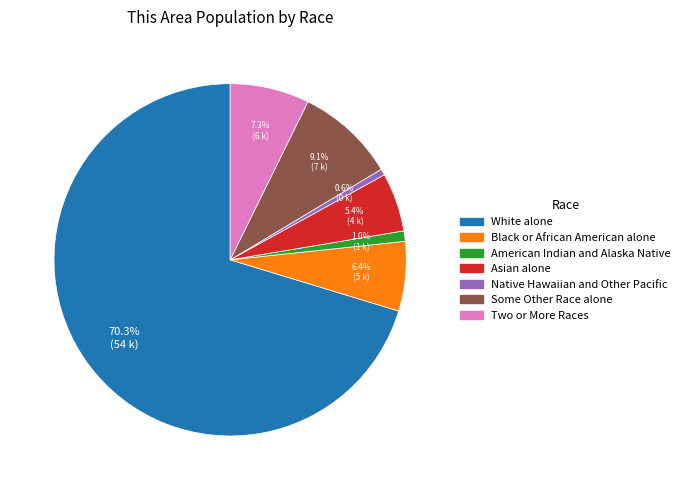

The American Indian and Alaska Native slice represents 14% of the pie. True or false?

False